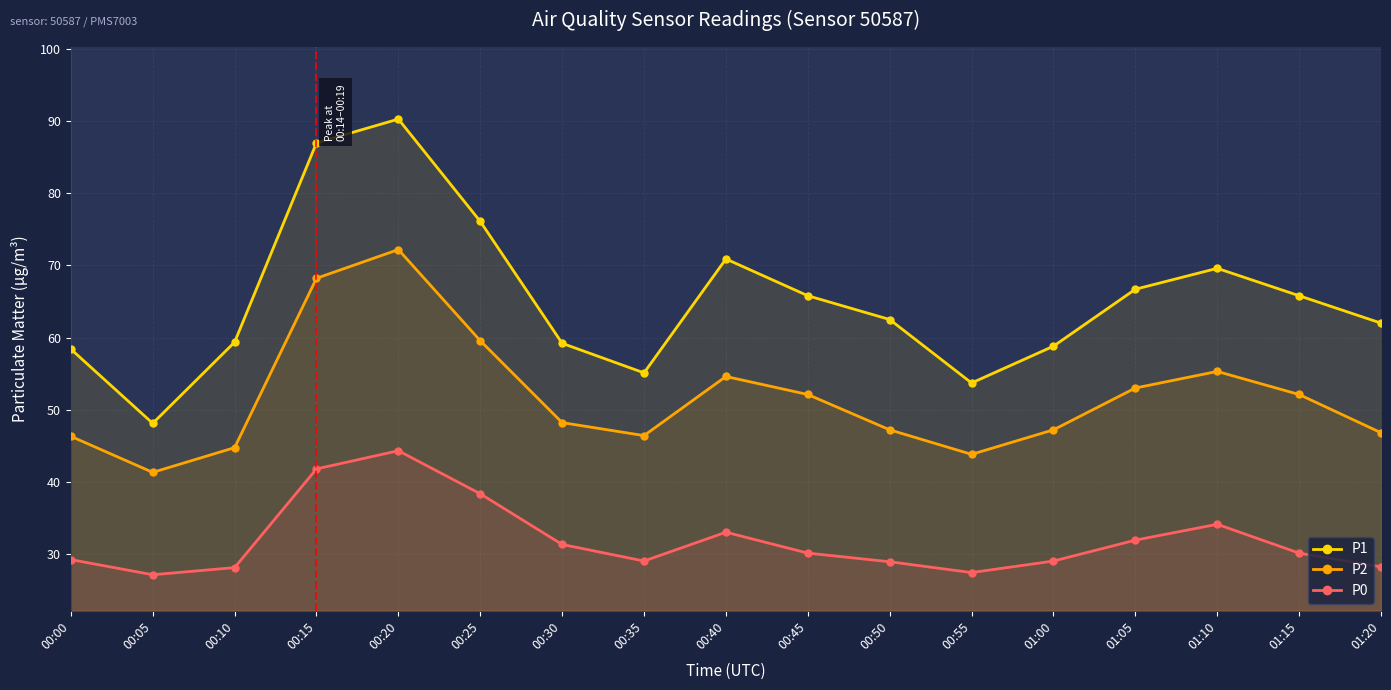

How many interior local peaks does the P0 series have?

3